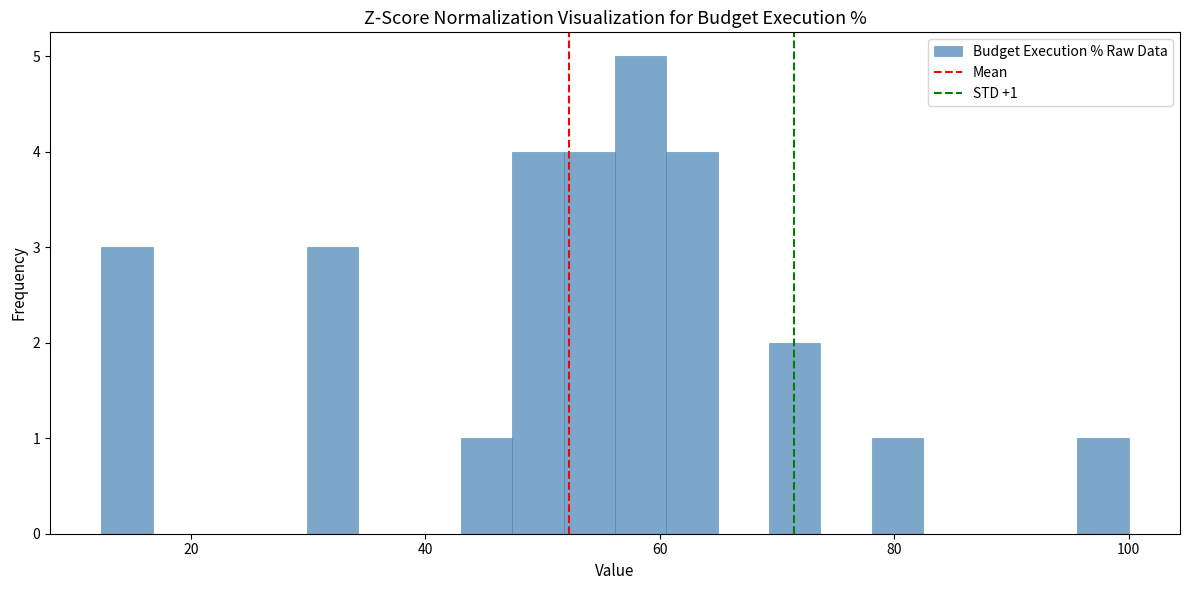

Read against the x-axis, roughly where is the centre of the tallest bar?

58